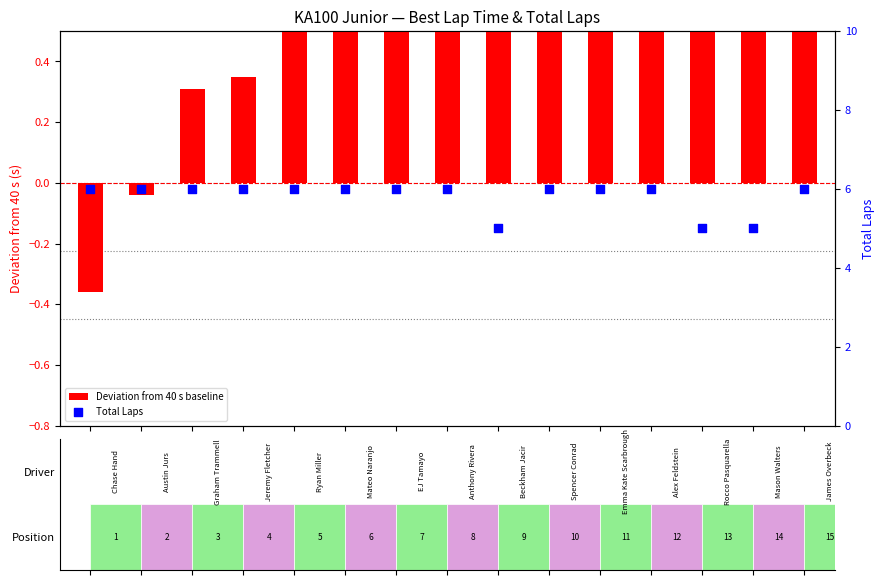

What is the total value across all series at 5?

6.5